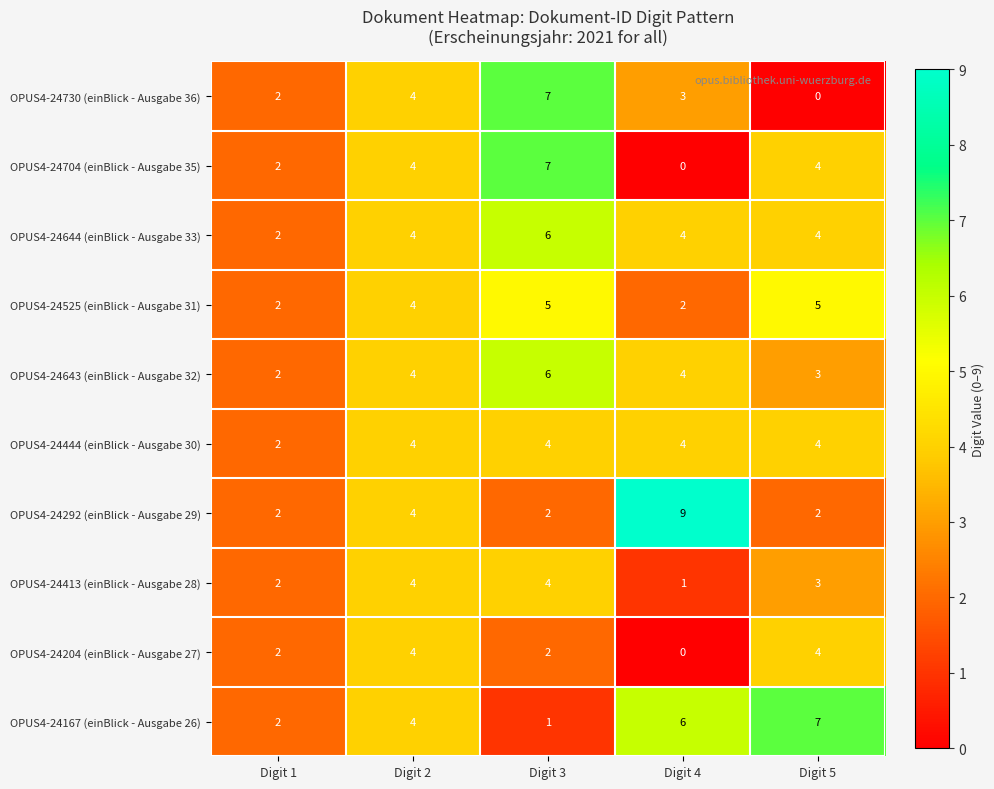

What is the difference between the highest and lowest values at Digit 3?

6